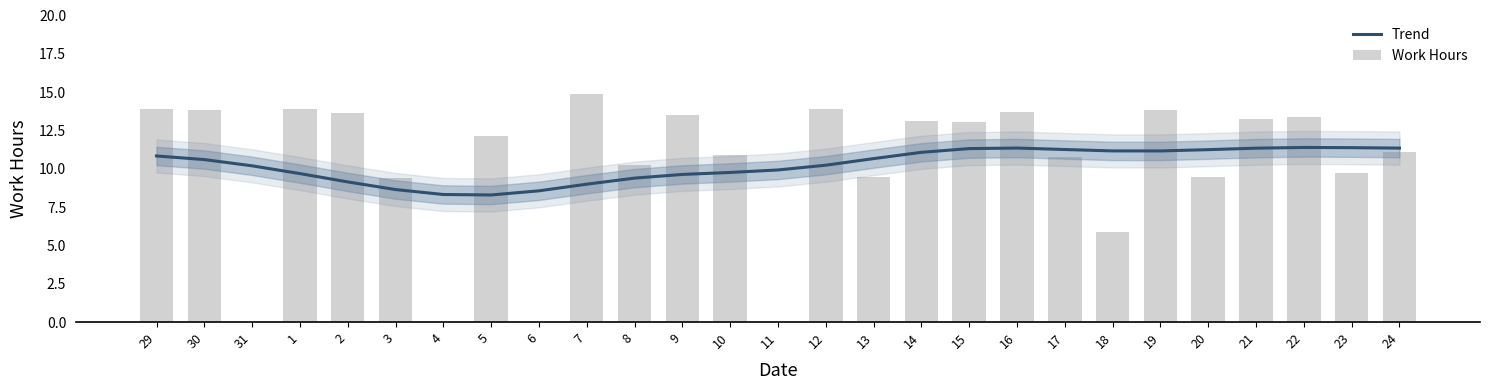

Is the value of Trend at 17 greater than the value of Work Hours at 23?

Yes